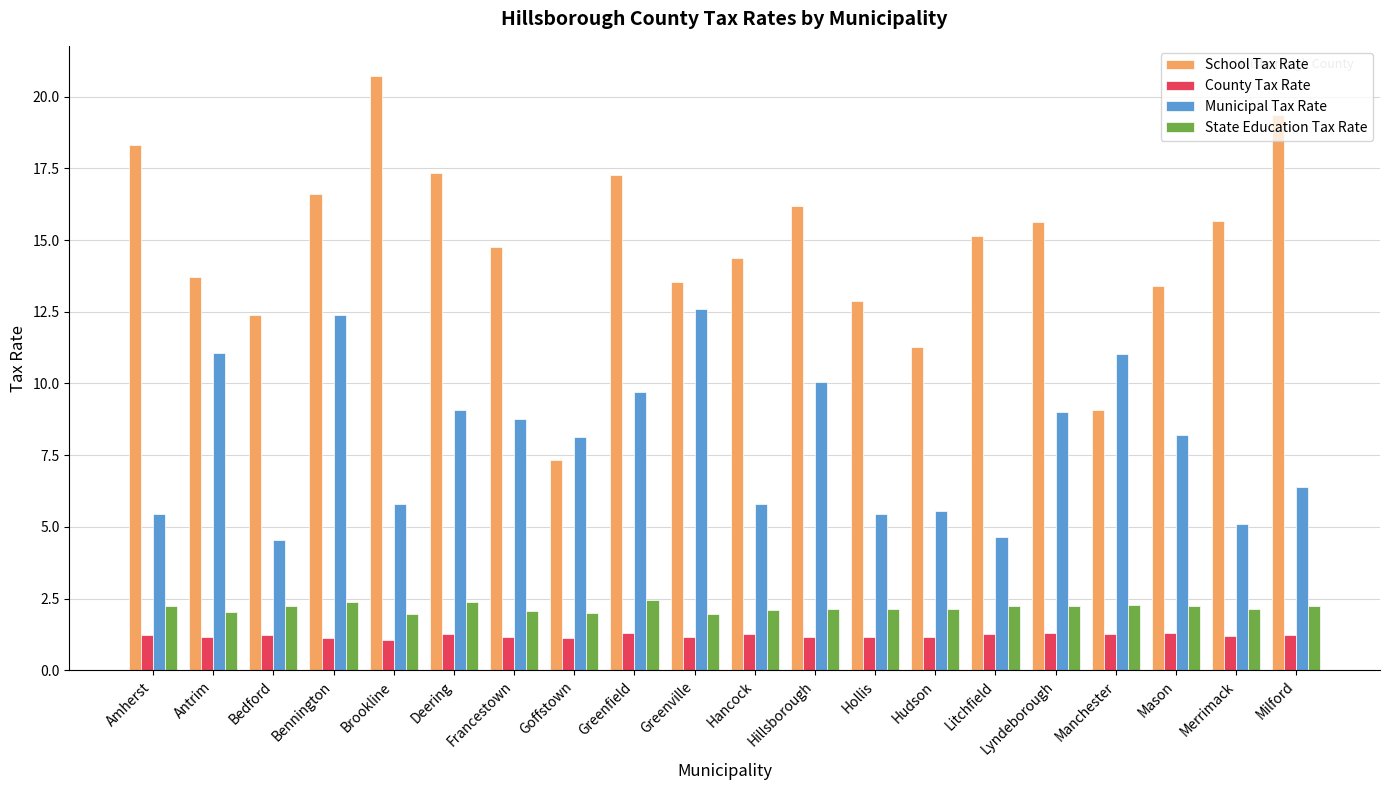

What is the total value across all series at Greenfield?

30.7